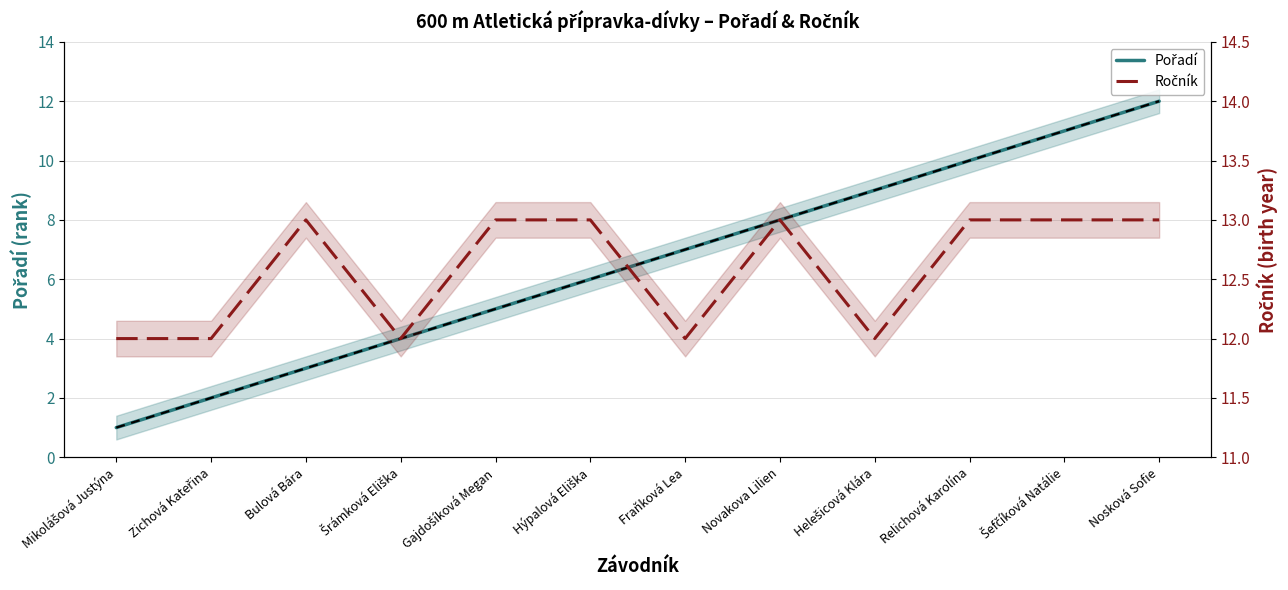

How many lines are shown in the chart?

3